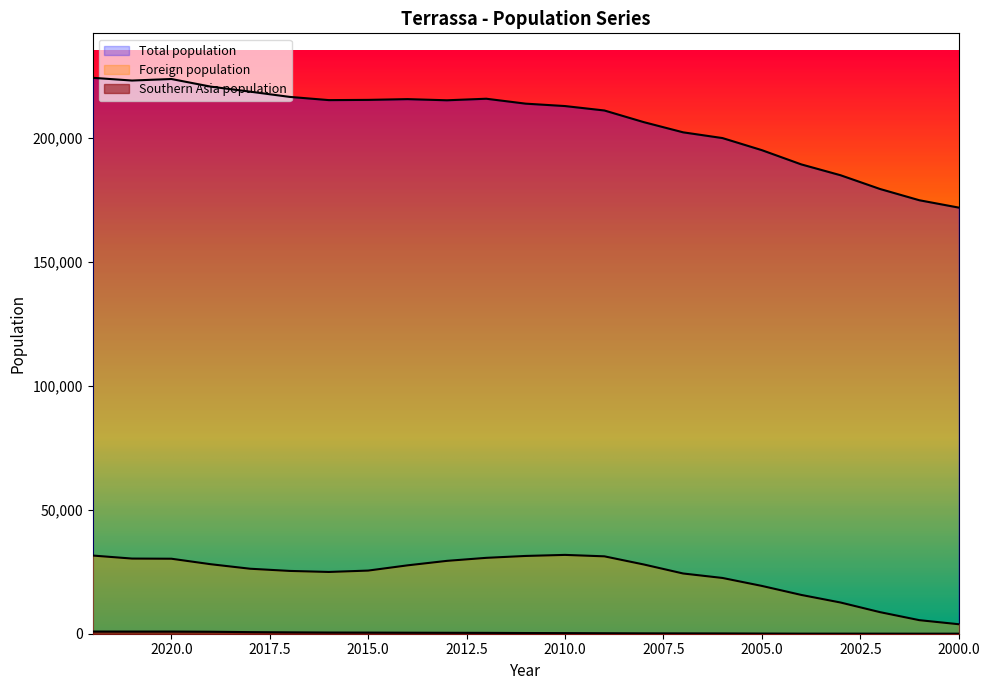

What is the difference between the highest and lowest values at 2009?

210739